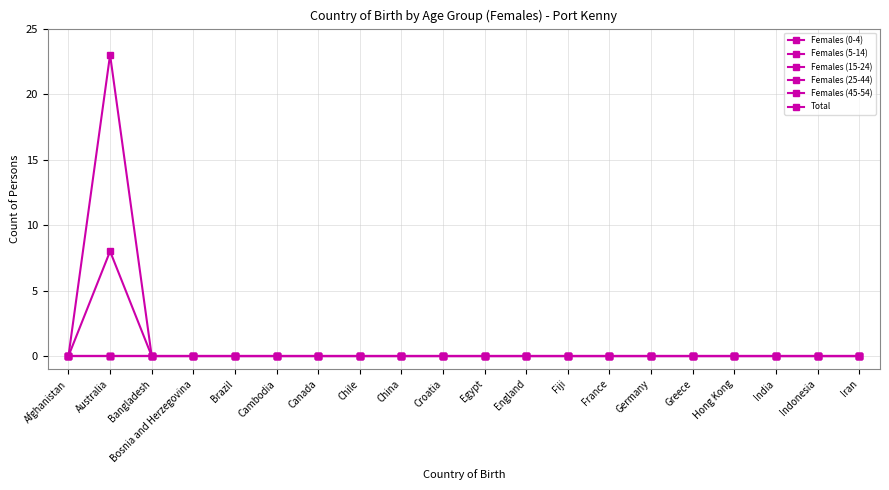

Is the value of Females (0-4) at Hong Kong greater than the value of Females (5-14) at Canada?

No